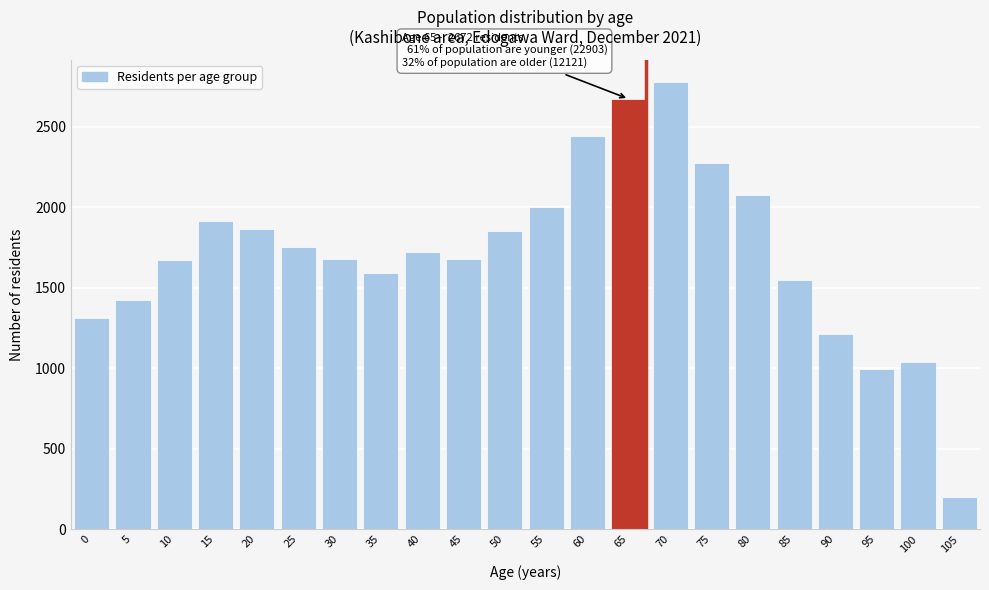

What is the value of the 4th bar from the left?

1915